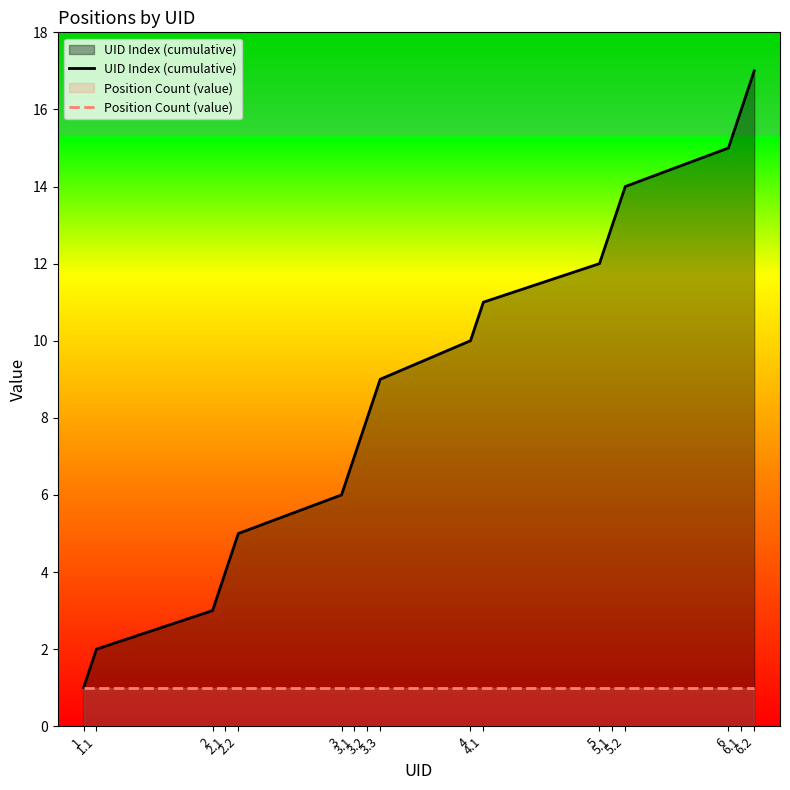

True or false: UID Index (cumulative) and Position Count (value) cross at least once.

False